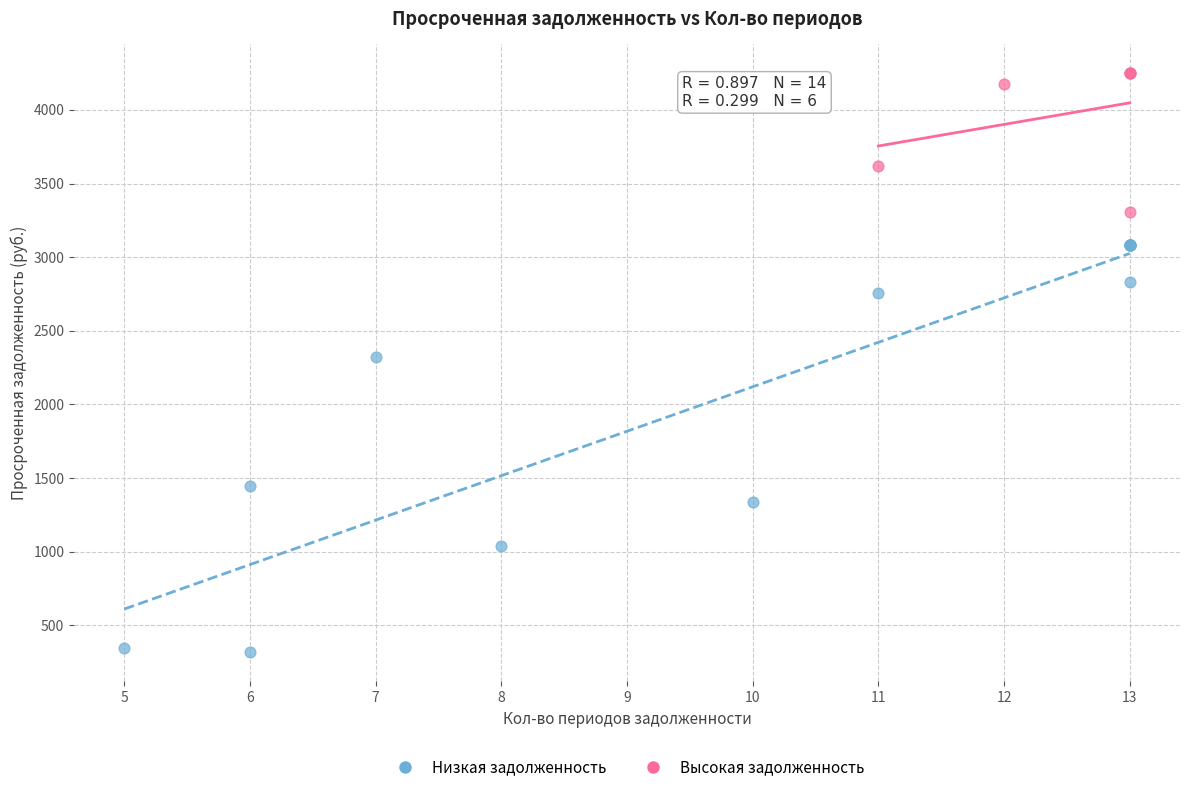

Which series reaches the minimum Y coordinate?

Низкая задолженность